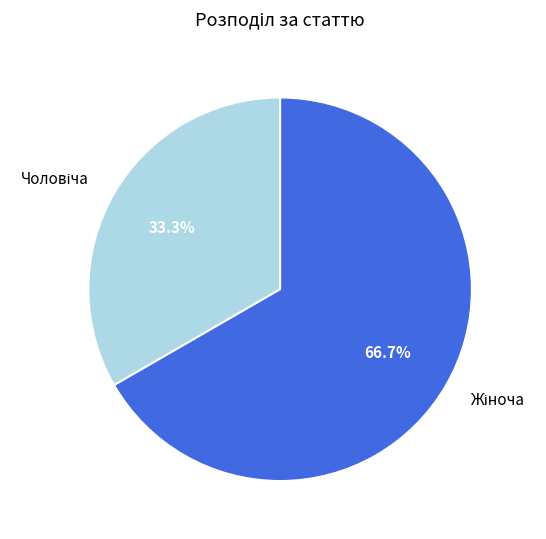

Is there a majority slice in this chart?

Yes